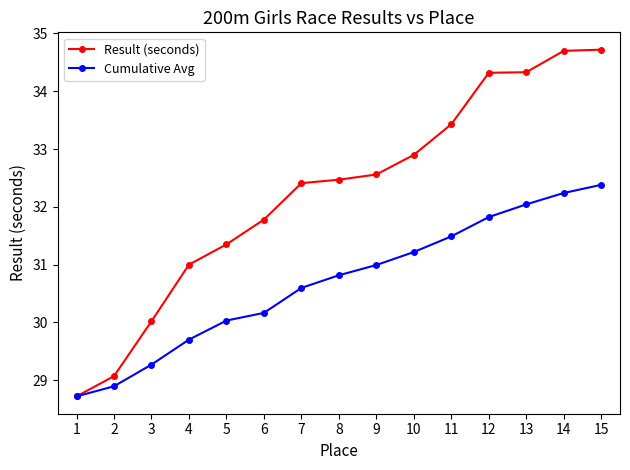

The value of Cumulative Avg at 1 is 42.0. True or false?

False